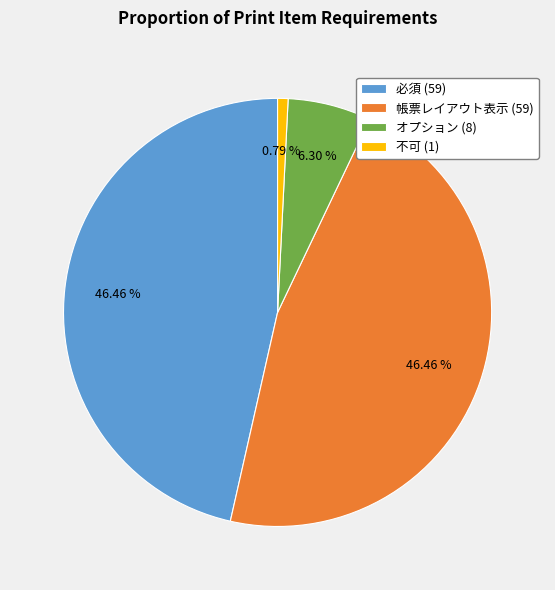

To the nearest percent, what is the average slice percentage?

25%